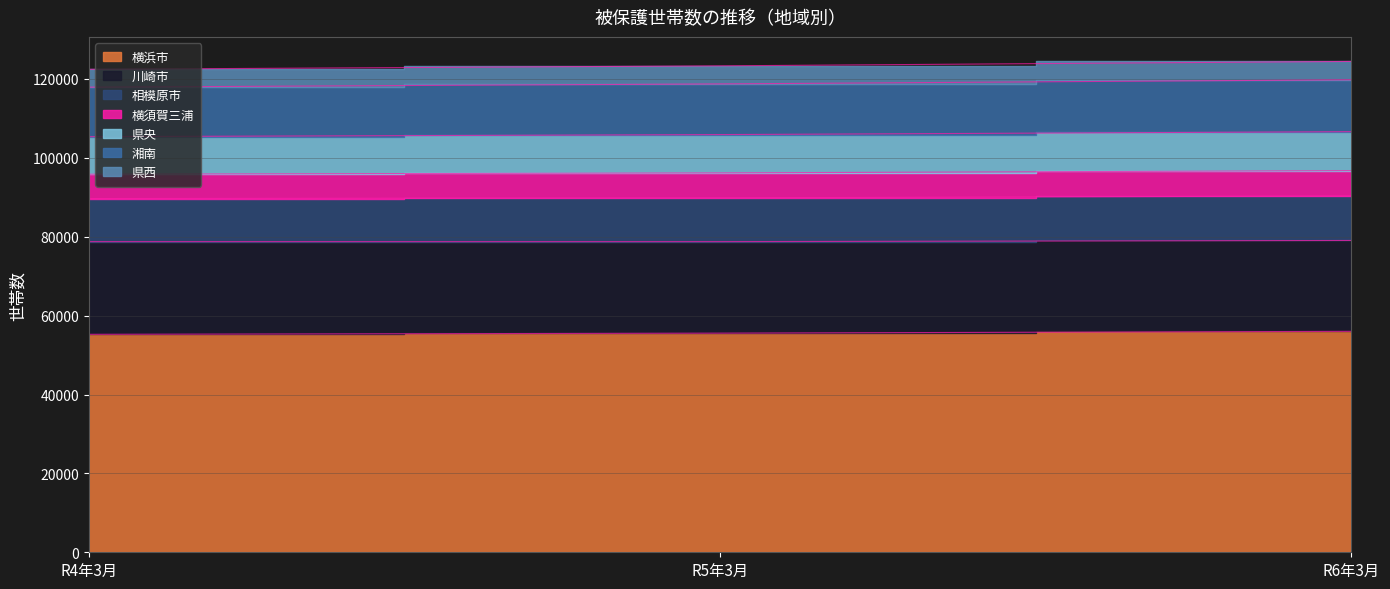

How many data points does each series have?

3